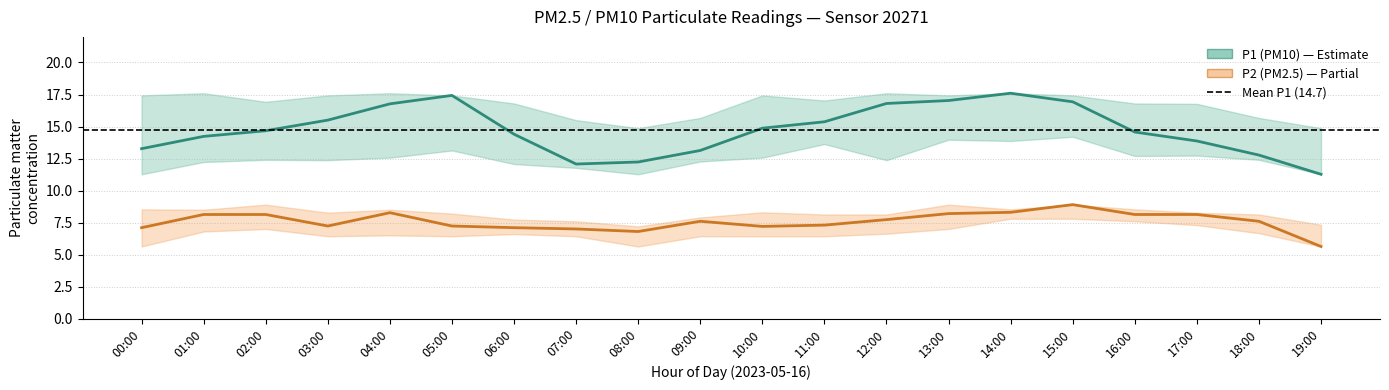

True or false: P1_lower and P1 intersect in this chart.

False